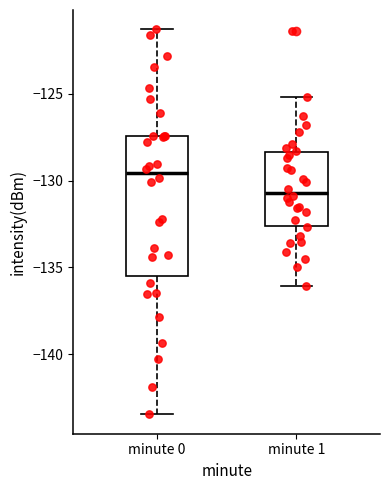

Which box has the lowest median line?

minute 1